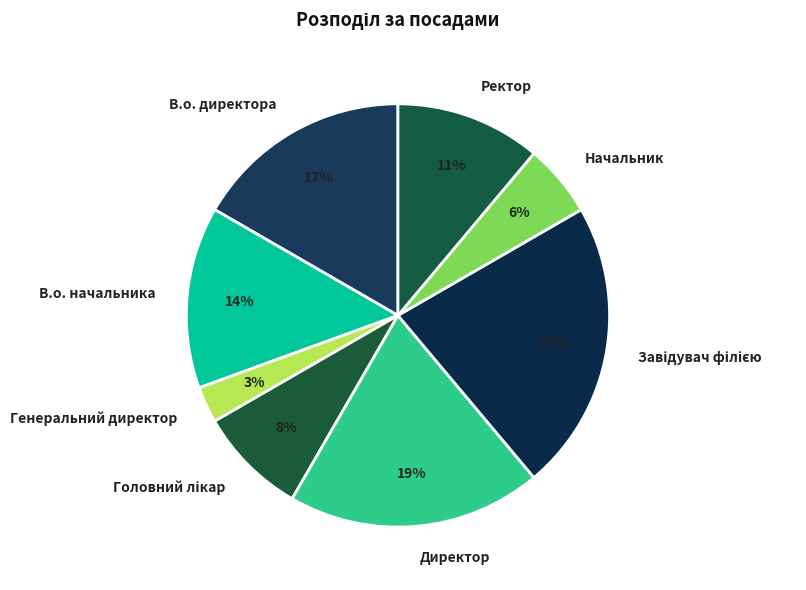

To the nearest percent, what is the average slice percentage?

12%